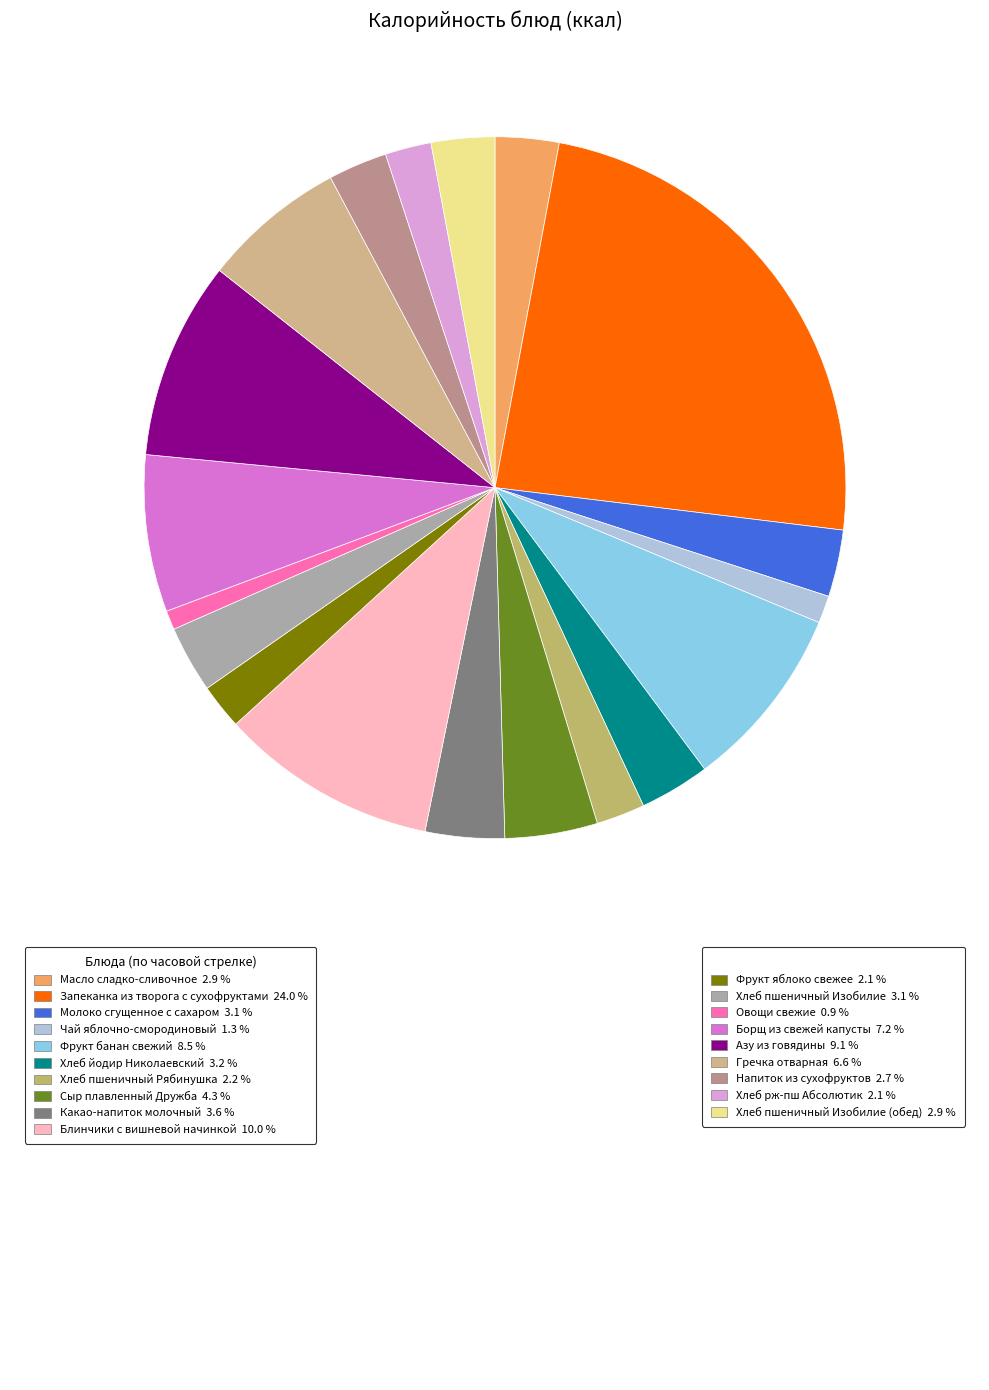

Is there a majority slice in this chart?

No